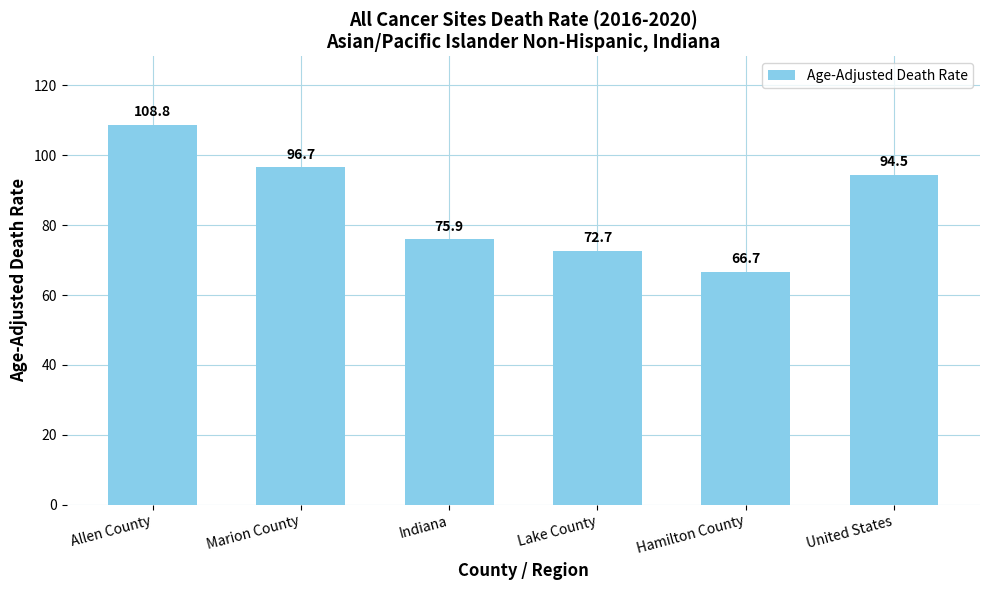

List the labels in order of value, largest first.

Allen County, Marion County, United States, Indiana, Lake County, Hamilton County